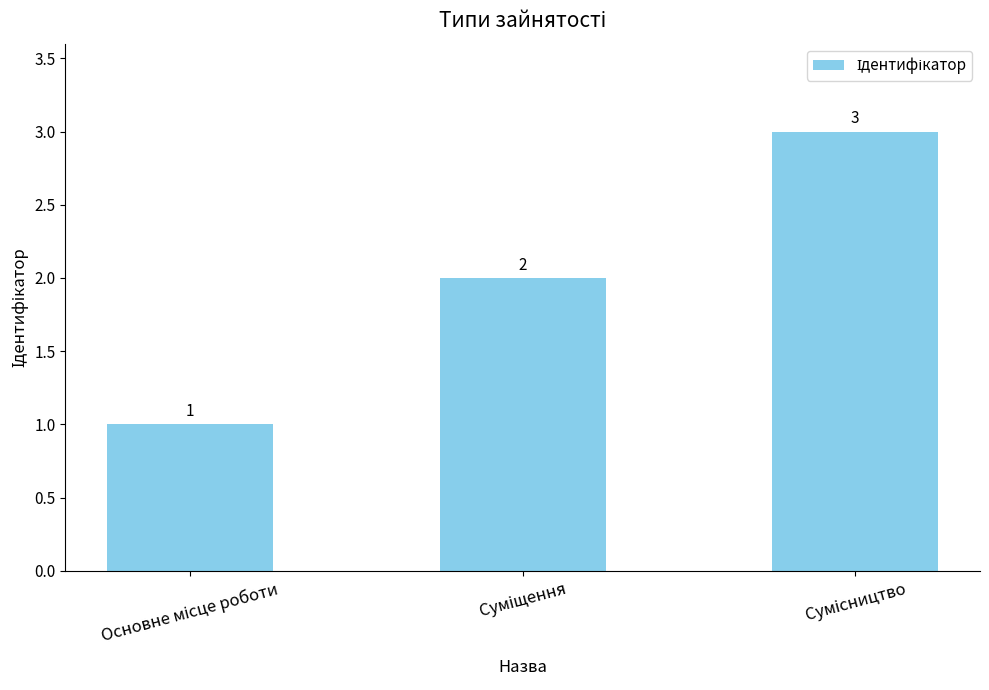

What is the sum of all values?

6